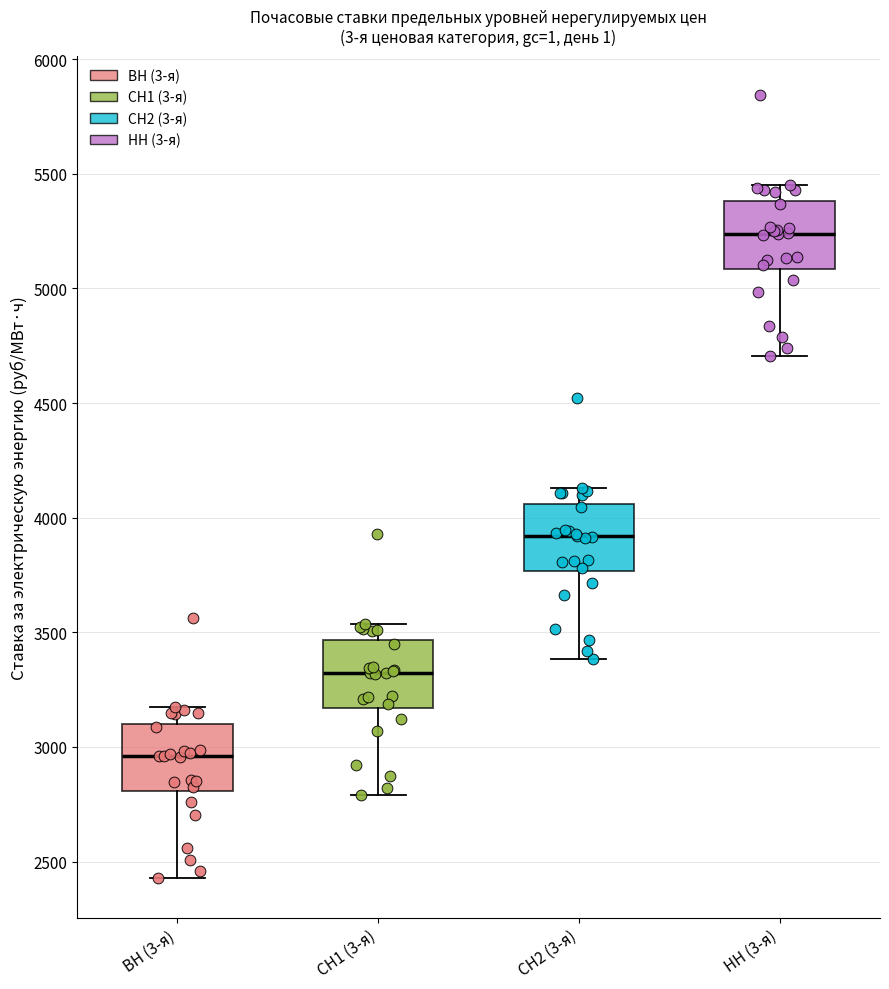

Where does the median line of the box for СН2 (3-я) sit on the y-axis? The values are not printed on the chart, so give them approximately, as read against the axis.

3900